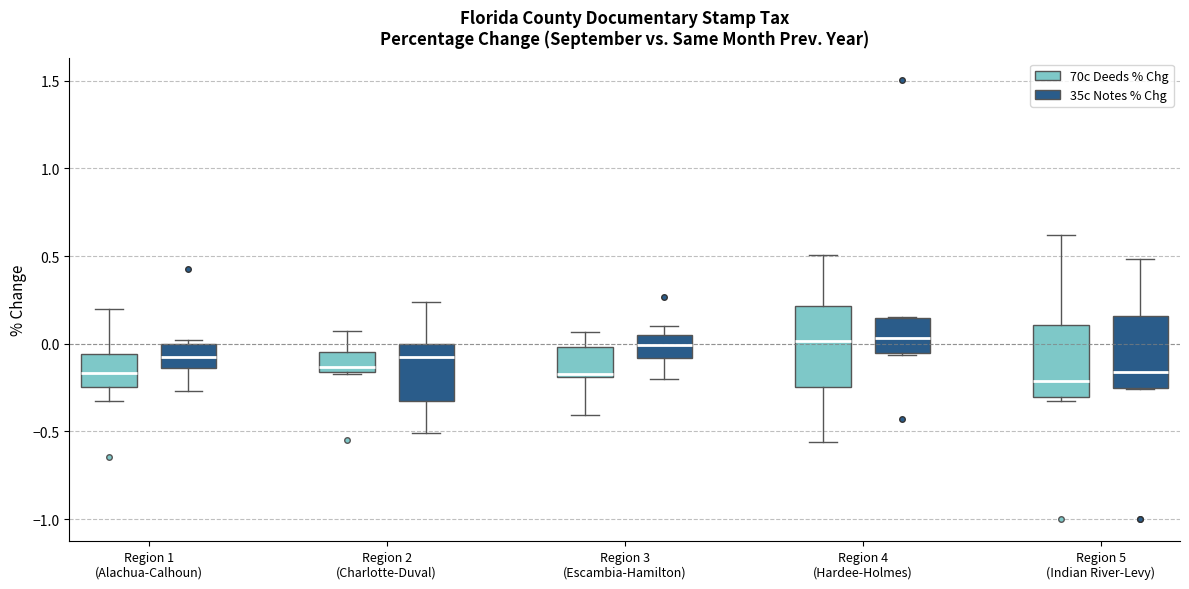

Reading left to right, read every box against the y-axis: the position of its median line, the range the box covers, and the ends of its whiskers. The values are not printed on the chart, so give them approximately, as read against the axis.

Region 1 (Alachua-Calhoun) (70c Deeds % Chg): median -0.15, box -0.25 to -0.05, whiskers -0.35 to 0.20
Region 1 (Alachua-Calhoun) (35c Notes % Chg): median -0.10, box -0.15 to 0.00, whiskers -0.25 to 0.00 (just above the box's upper edge)
Region 2 (Charlotte-Duval) (70c Deeds % Chg): median -0.15 (just above the box's lower edge), box -0.15 to -0.05, whiskers -0.15 to 0.05
Region 2 (Charlotte-Duval) (35c Notes % Chg): median -0.05, box -0.35 to 0.00, whiskers -0.50 to 0.25
Region 3 (Escambia-Hamilton) (70c Deeds % Chg): median -0.20 (just above the box's lower edge), box -0.20 to 0.00, whiskers -0.40 to 0.05
Region 3 (Escambia-Hamilton) (35c Notes % Chg): median 0.00, box -0.10 to 0.05, whiskers -0.20 to 0.10
Region 4 (Hardee-Holmes) (70c Deeds % Chg): median 0.00, box -0.25 to 0.20, whiskers -0.55 to 0.50
Region 4 (Hardee-Holmes) (35c Notes % Chg): median 0.05, box -0.05 to 0.15, whiskers -0.05 to 0.15
Region 5 (Indian River-Levy) (70c Deeds % Chg): median -0.20, box -0.30 to 0.10, whiskers -0.35 to 0.60
Region 5 (Indian River-Levy) (35c Notes % Chg): median -0.15, box -0.25 to 0.15, whiskers -0.25 to 0.50